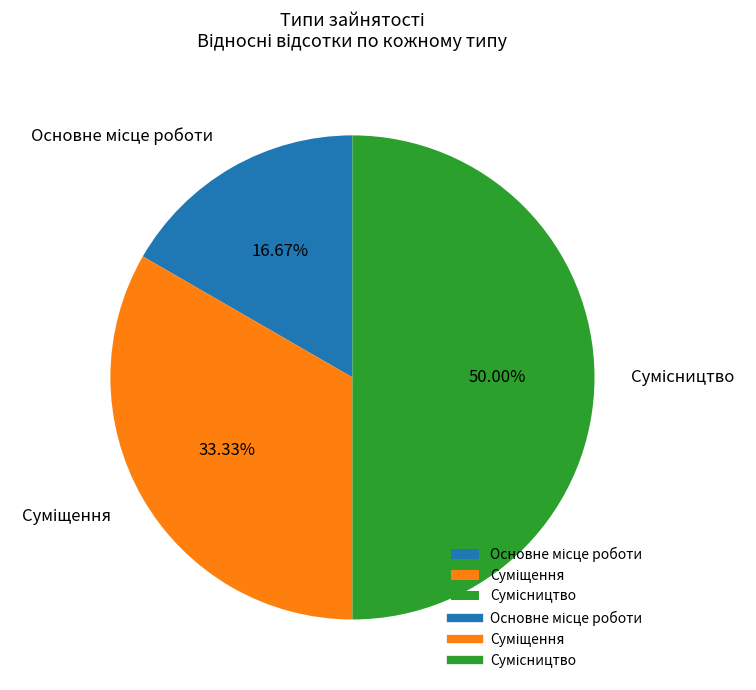

To the nearest percent, what is the difference between the Сумісництво and Основне місце роботи slice percentages?

33%